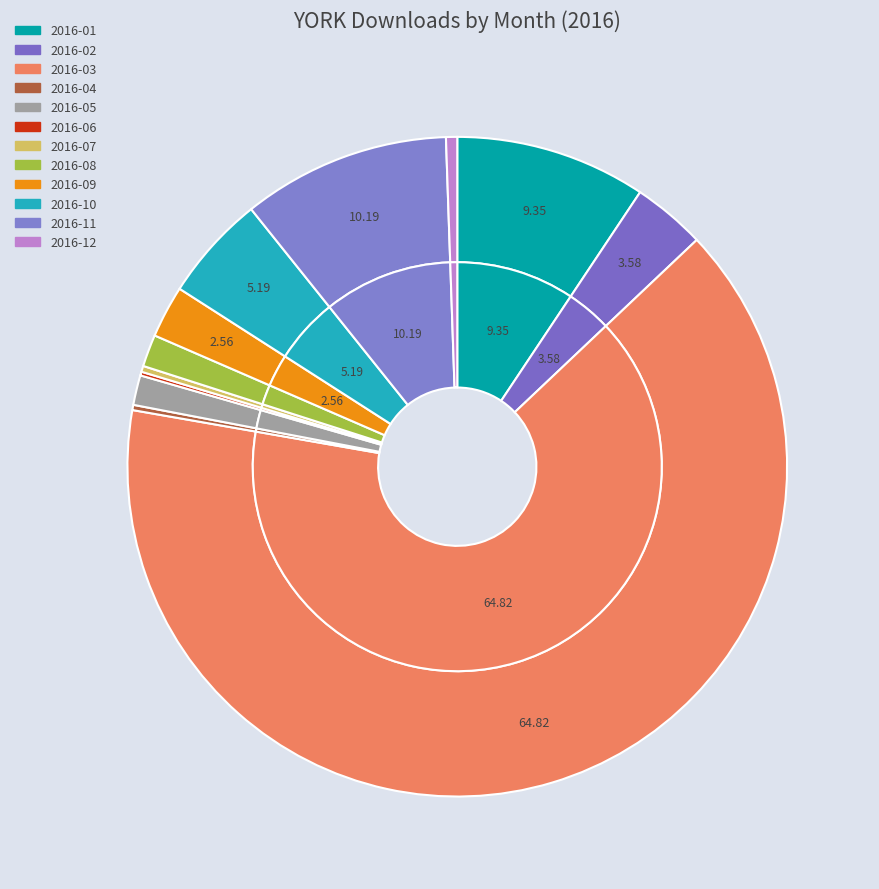

What is the ratio of the value at 2016-03 to the value at 2016-07?

221.8